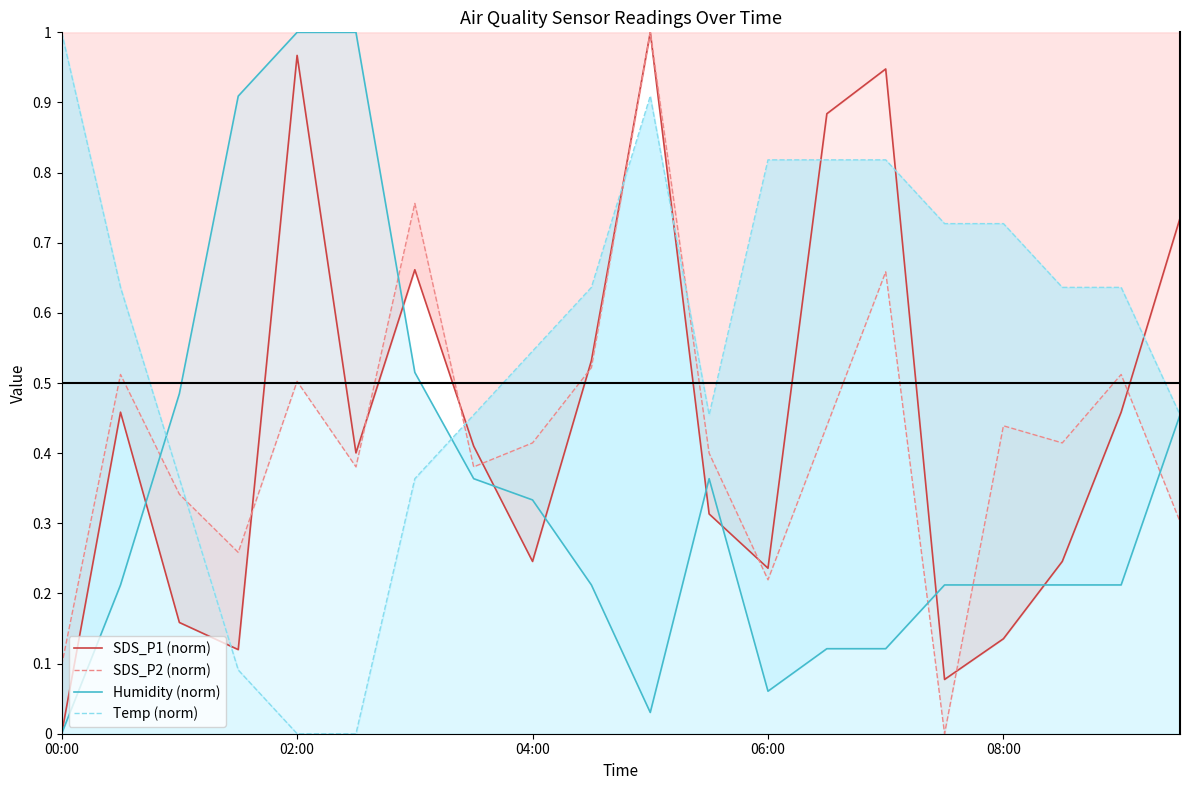

Which series has the largest total across all categories?

Temp (norm)